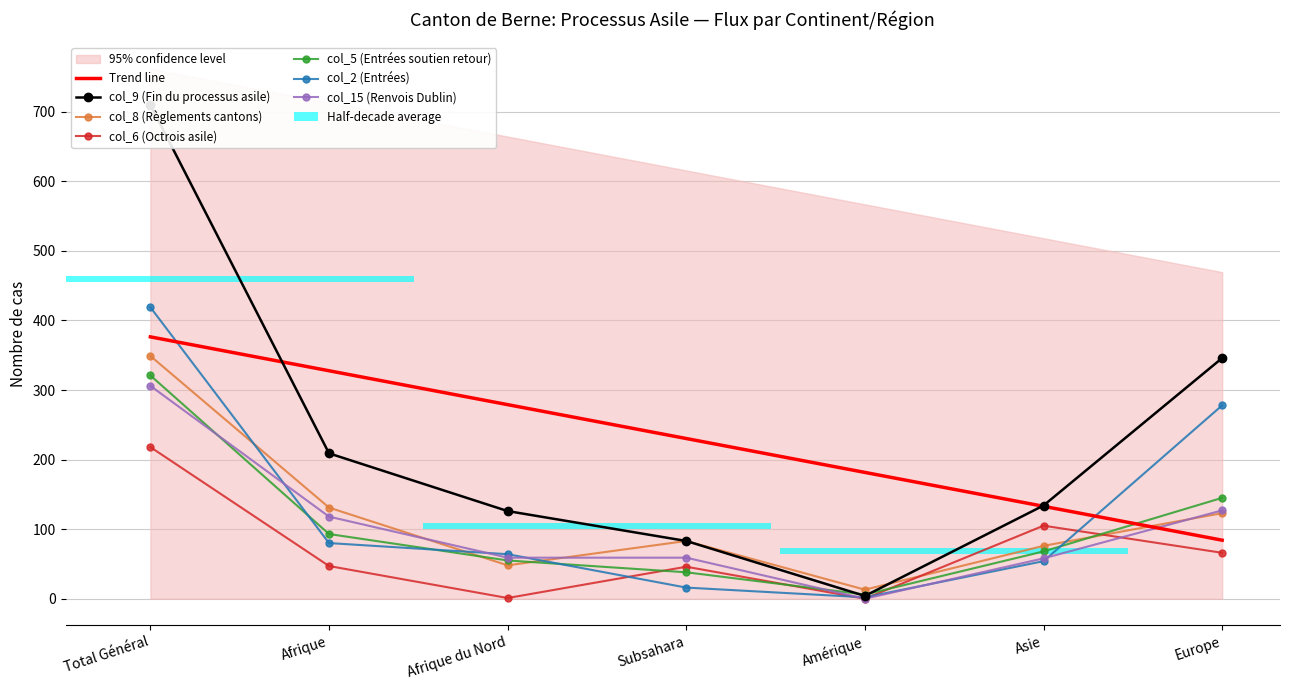

Reading left to right, transcribe all the data shown in this chart.

col_9 (Fin du processus asile): Total Général=710	Afrique=209	Afrique du Nord=126	Subsahara=83	Amérique=4	Asie=134	Europe=346
col_8 (Règlements cantons): Total Général=349	Afrique=131	Afrique du Nord=48	Subsahara=83	Amérique=13	Asie=76	Europe=123
col_6 (Octrois asile): Total Général=218	Afrique=47	Afrique du Nord=1	Subsahara=46	Amérique=0	Asie=105	Europe=66
col_5 (Entrées soutien retour): Total Général=321	Afrique=93	Afrique du Nord=55	Subsahara=38	Amérique=6	Asie=68	Europe=145
col_2 (Entrées): Total Général=419	Afrique=80	Afrique du Nord=64	Subsahara=16	Amérique=2	Asie=54	Europe=278
col_15 (Renvois Dublin): Total Général=306	Afrique=118	Afrique du Nord=59	Subsahara=59	Amérique=0	Asie=58	Europe=127